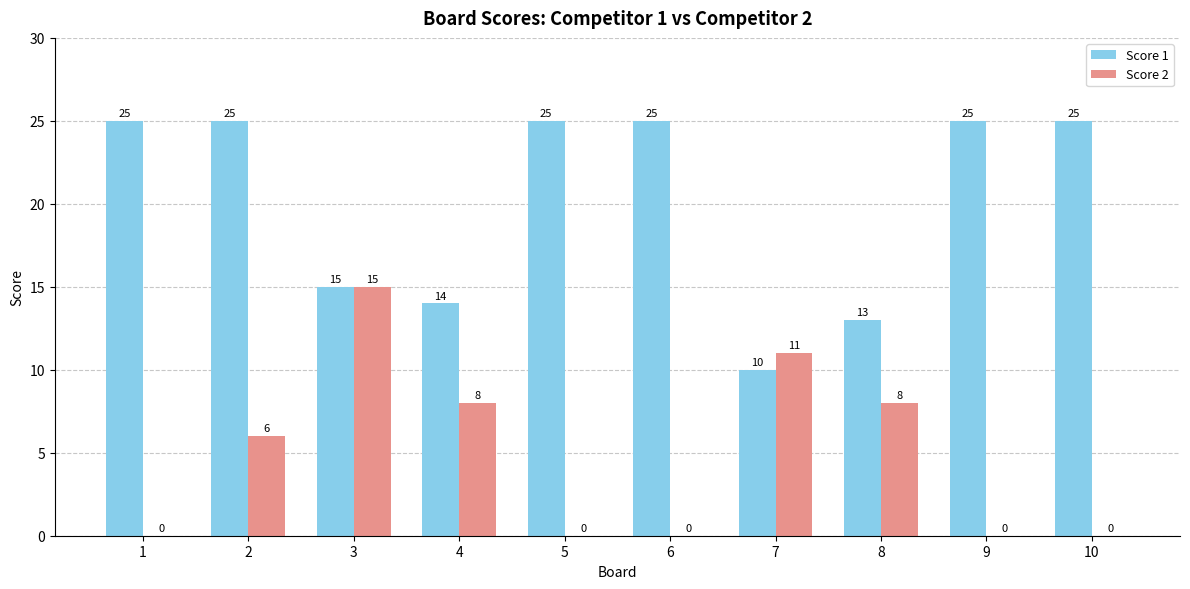

Reading left to right, transcribe all the data shown in this chart.

Score 1: 1=25	2=25	3=15	4=14	5=25	6=25	7=10	8=13	9=25	10=25
Score 2: 1=0	2=6	3=15	4=8	5=0	6=0	7=11	8=8	9=0	10=0